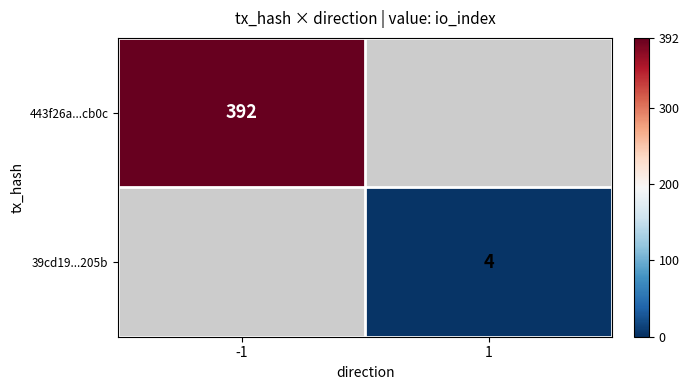

The value of 443f26a...cb0c at -1 is 392. True or false?

True